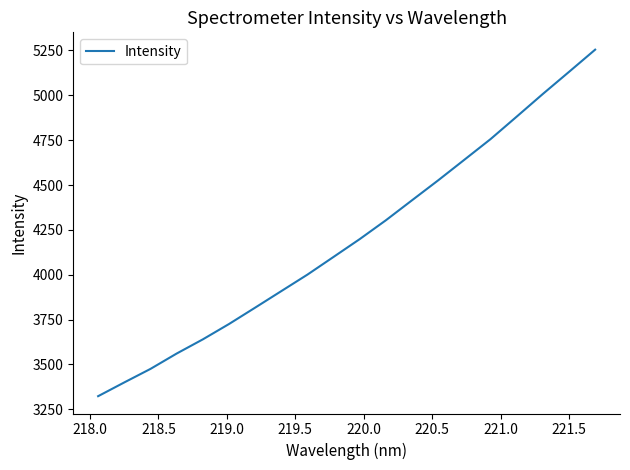

What is the smallest value displayed?

3323.2